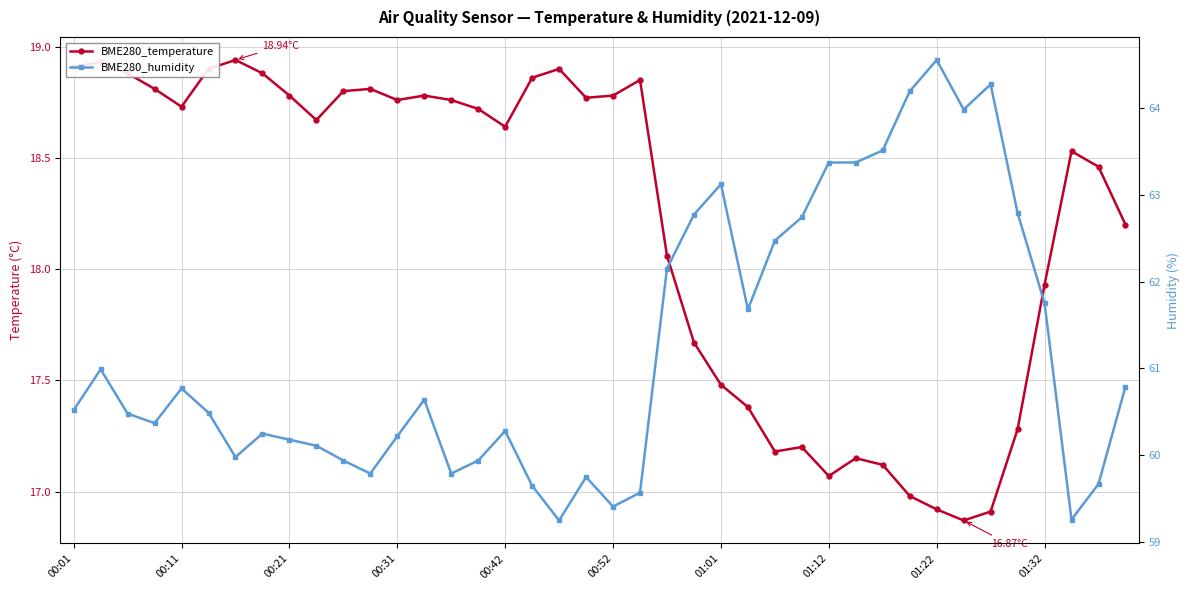

What is the sum of the BME280_humidity values at 00:31 and 25?

122.0